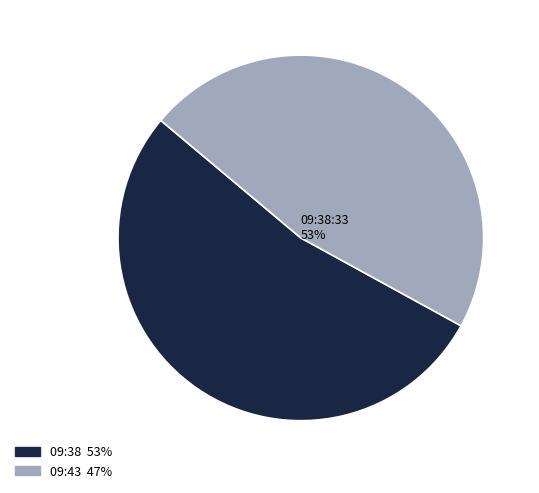

To the nearest percent, what is the difference between the 2022-11-14T09:38:33.984Z and 2022-11-14T09:43:19.213Z slice percentages?

6%